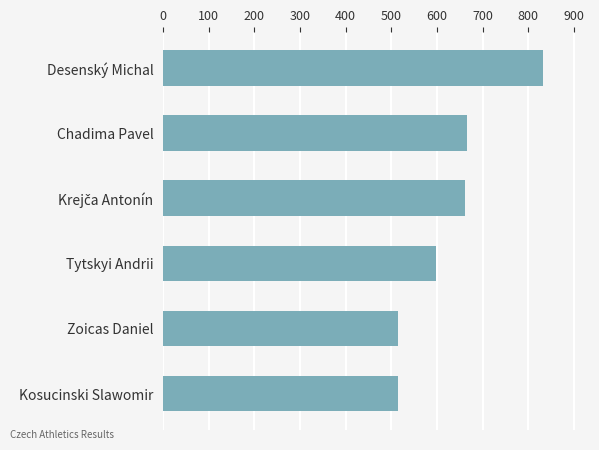

Which category has the highest value across all series?

Desenský Michal